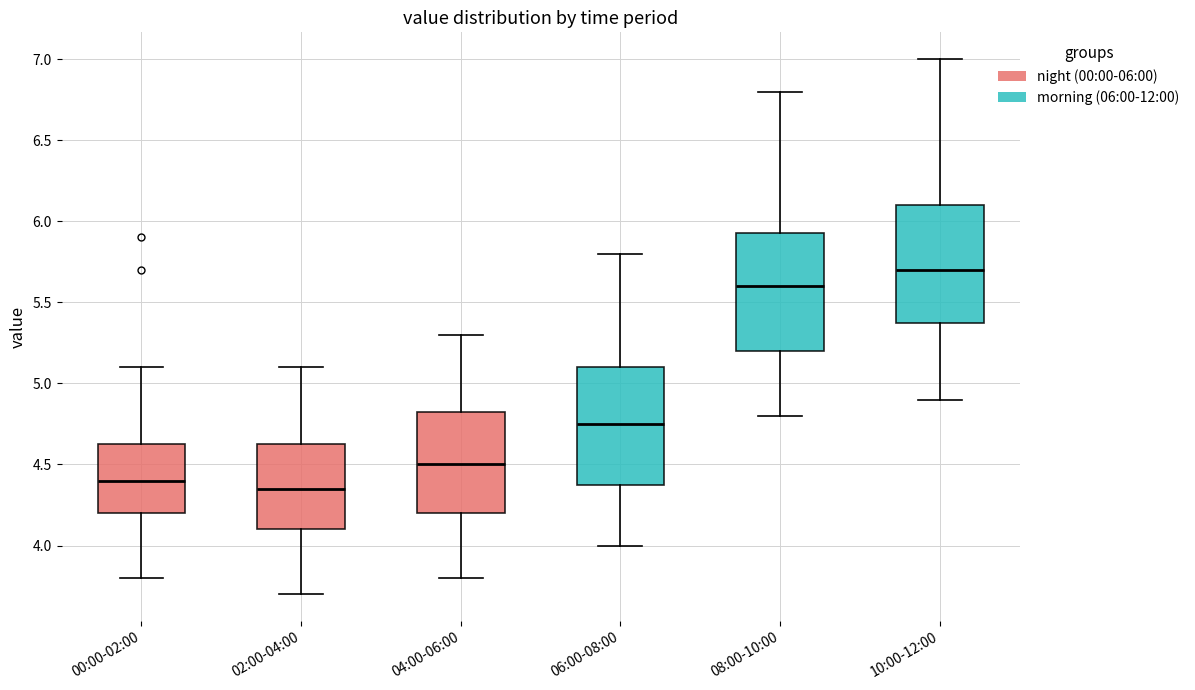

Which box has the highest median line?

10:00-12:00